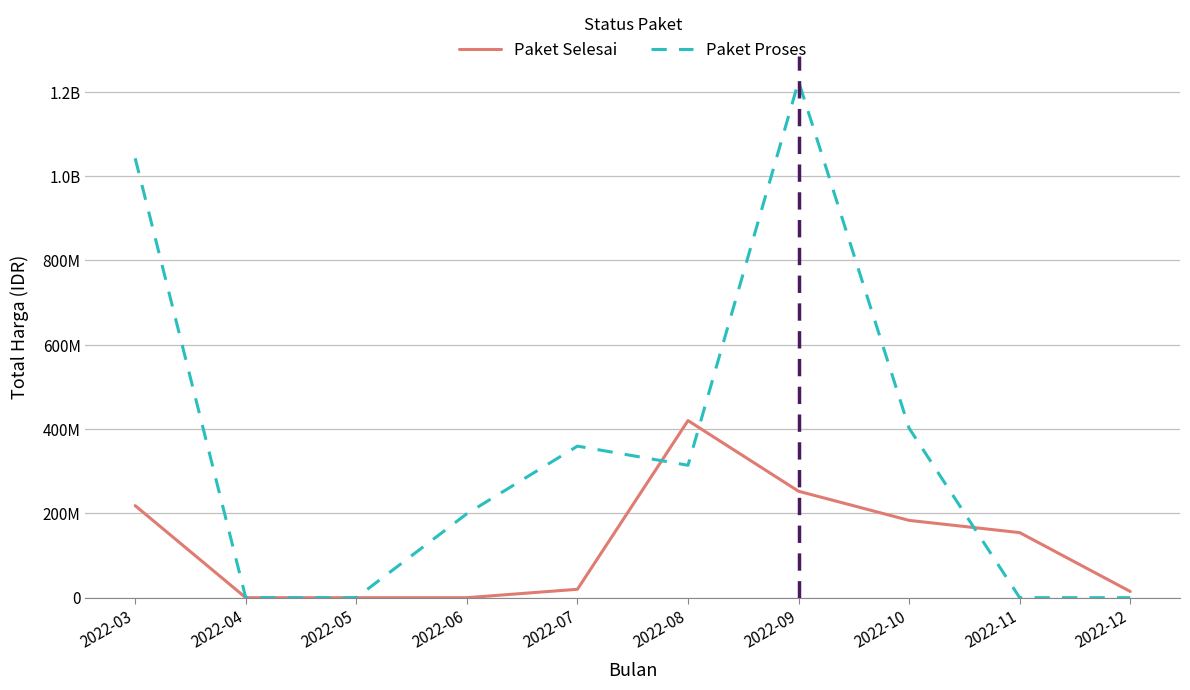

What are all the series names shown in the legend?

Paket Selesai, Paket Proses